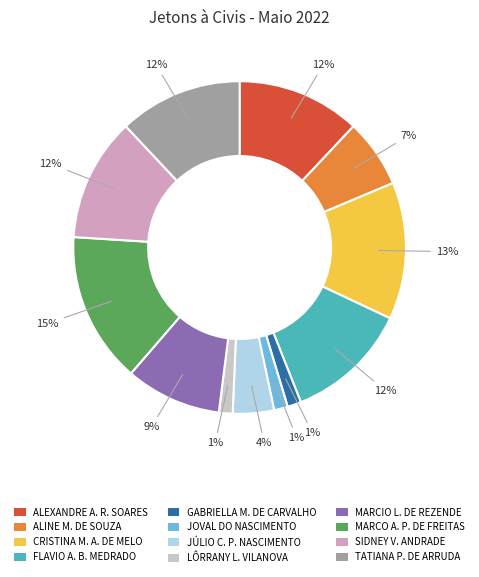

Does any single category account for the majority?

No